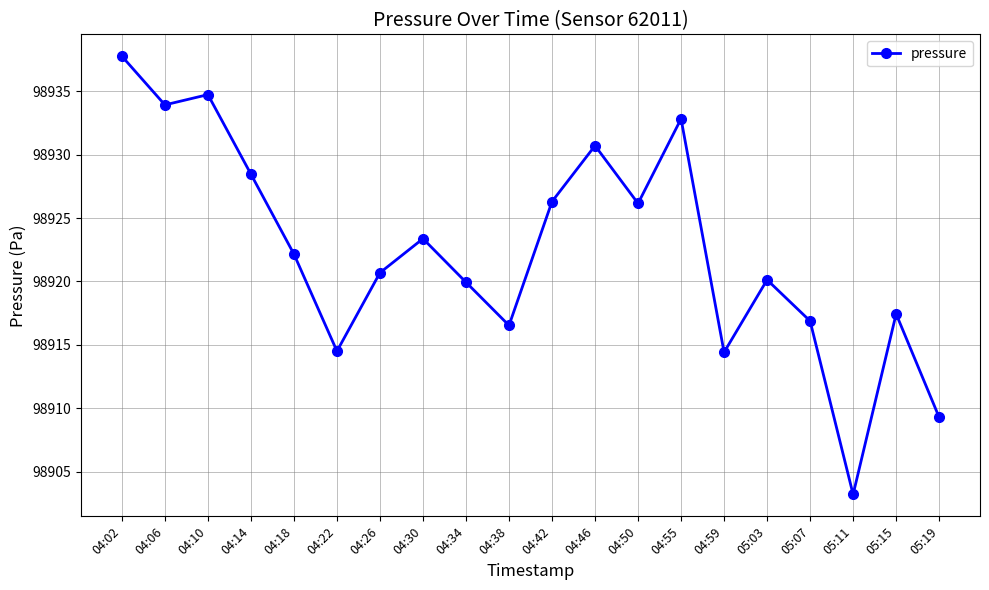

Is it true that the value at 04:14 is 137411.7?

False